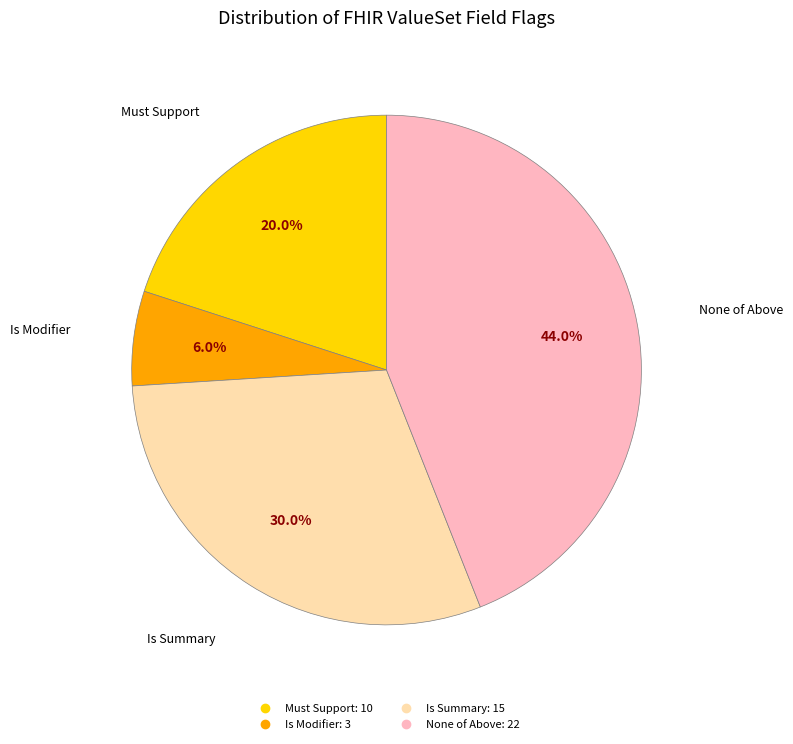

How many segments does this pie chart have?

4